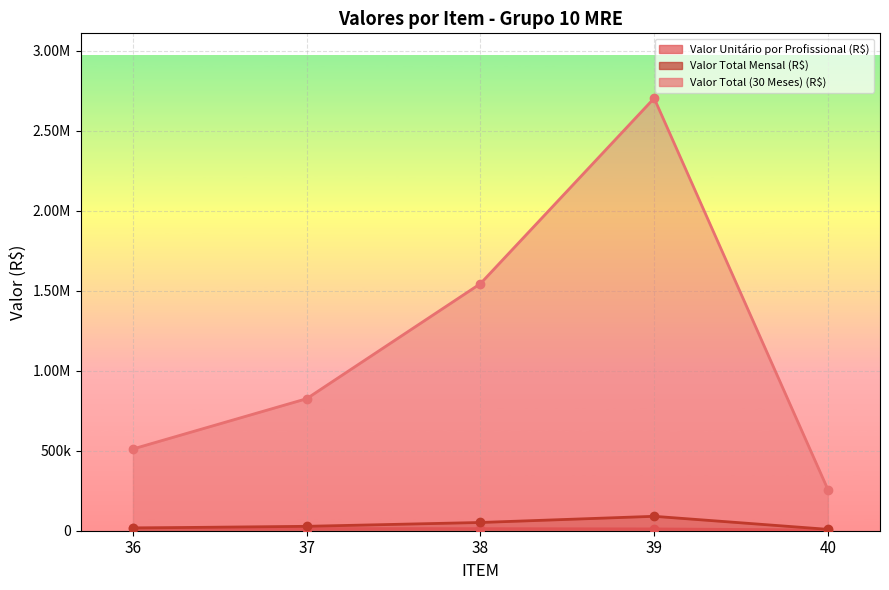

What is the value of the Valor Total (30 Meses) (R$) point at the 2nd from the left?

825026.4